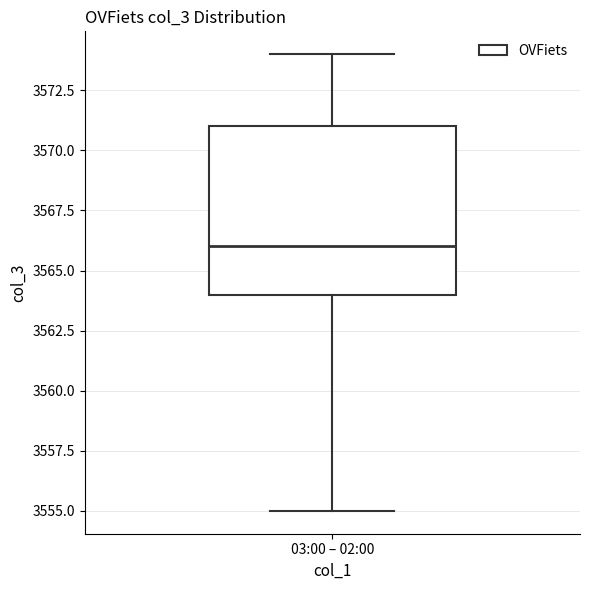

Read this box plot against the y-axis: the position of the median line, the range covered by the box, and the ends of both whiskers. The values are not printed on the chart, so give them approximately, as read against the axis.

median 3566, box 3564 to 3571, whiskers 3555 to 3574